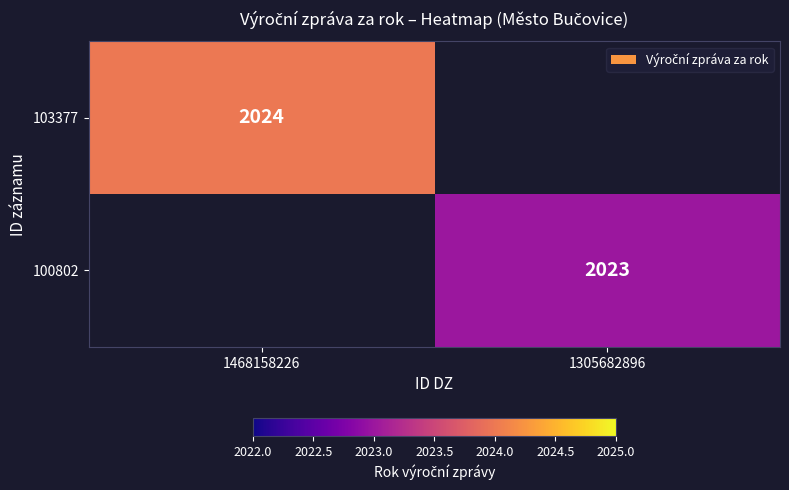

At which category does the chart reach its minimum across all series?

1305682896